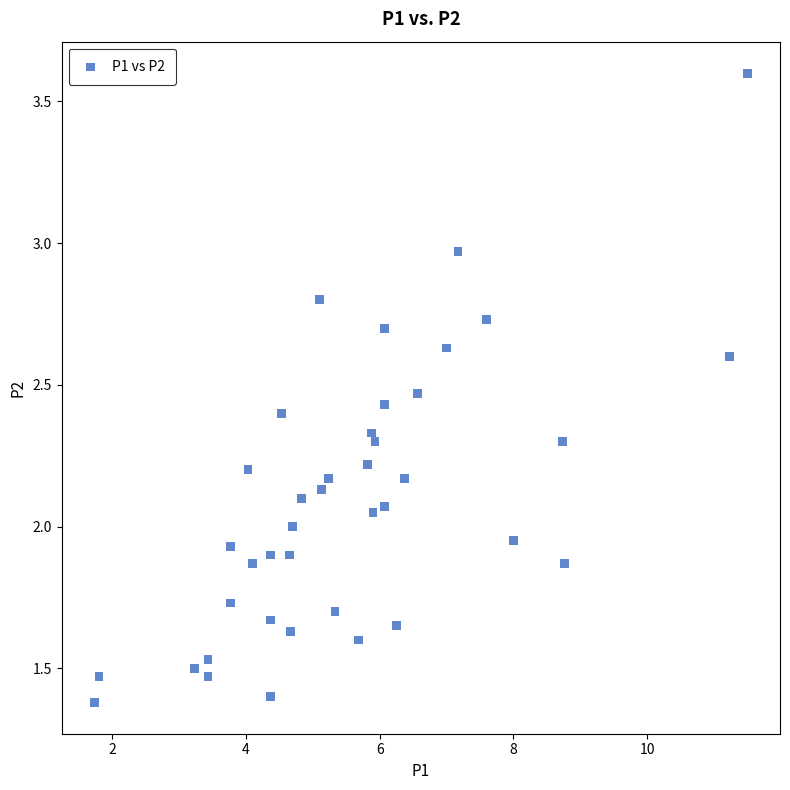

What is the range of X values (max minus min)?

9.8